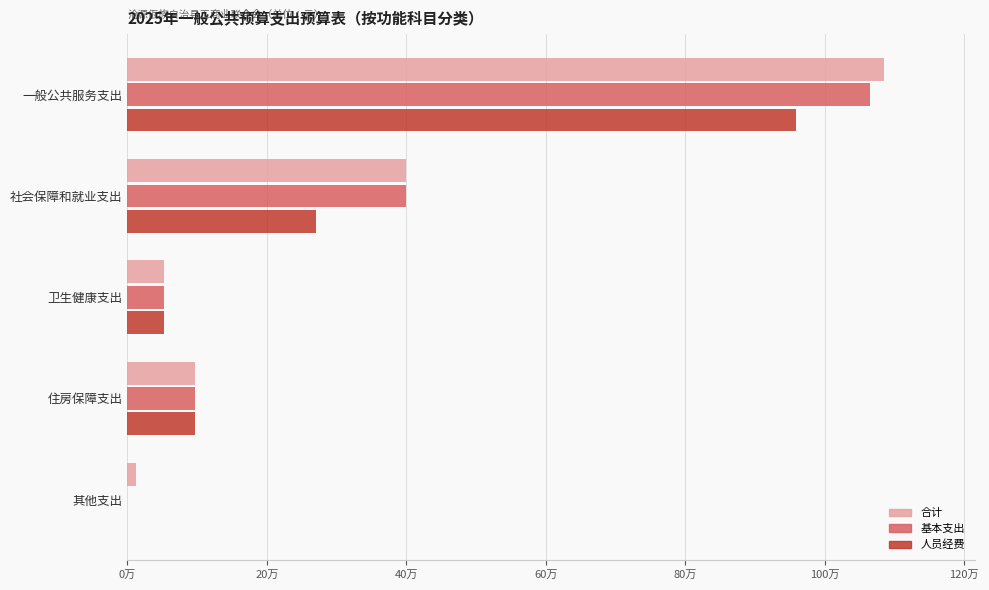

Which series has the largest range (max minus min)?

合计